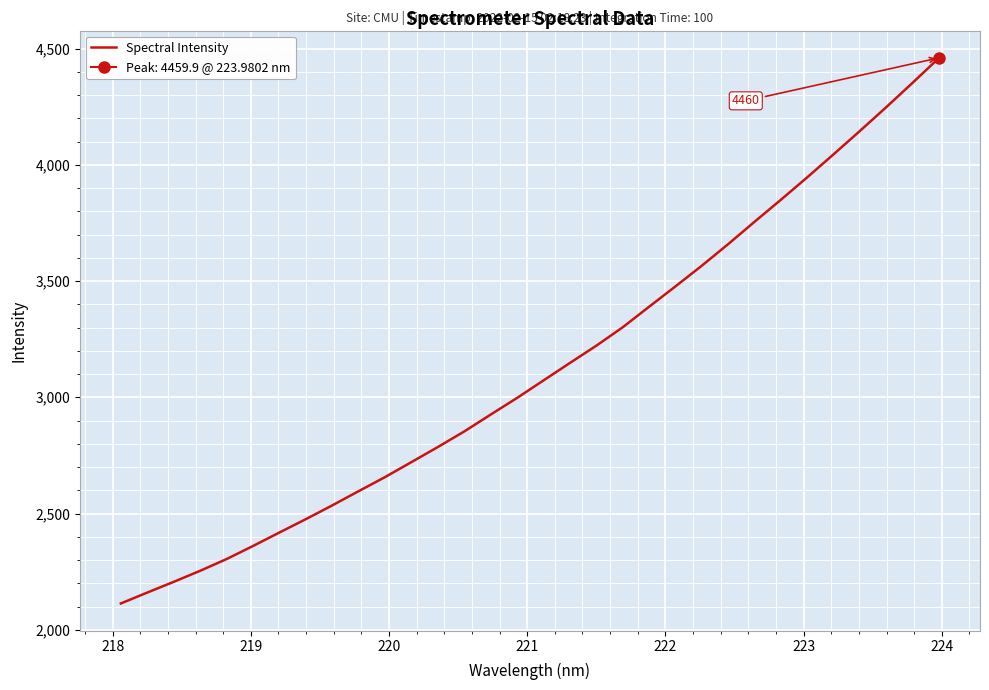

What is the minimum value for Spectral Intensity?

2113.4